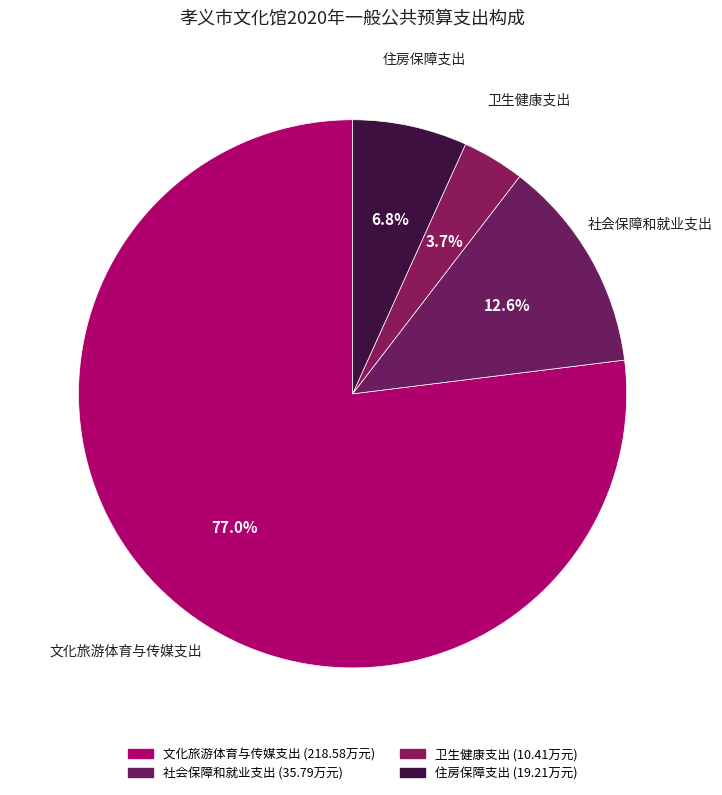

To the nearest percent, what percentage of the pie is 住房保障支出?

7%